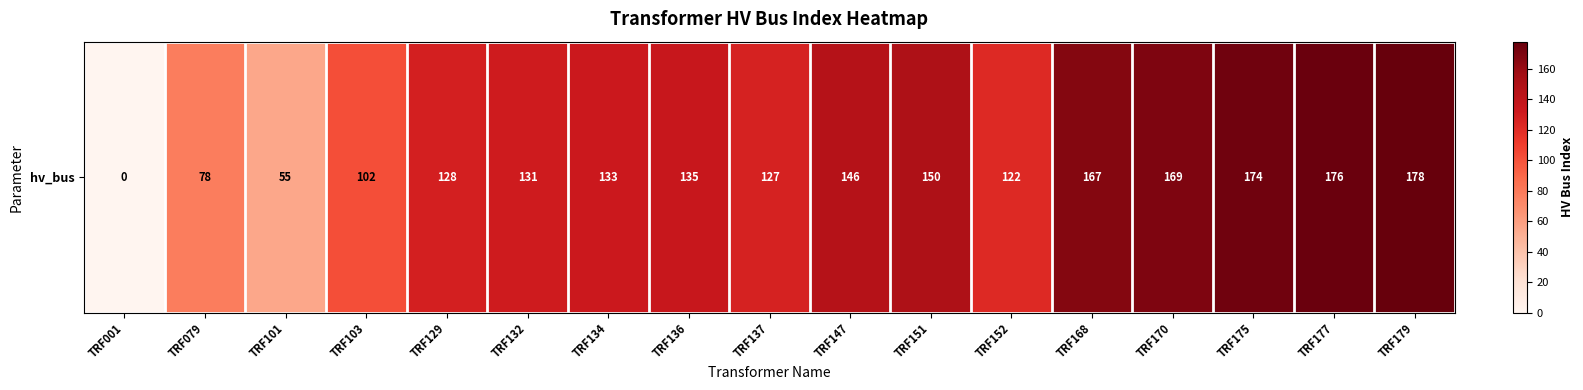

What is the average value?

128